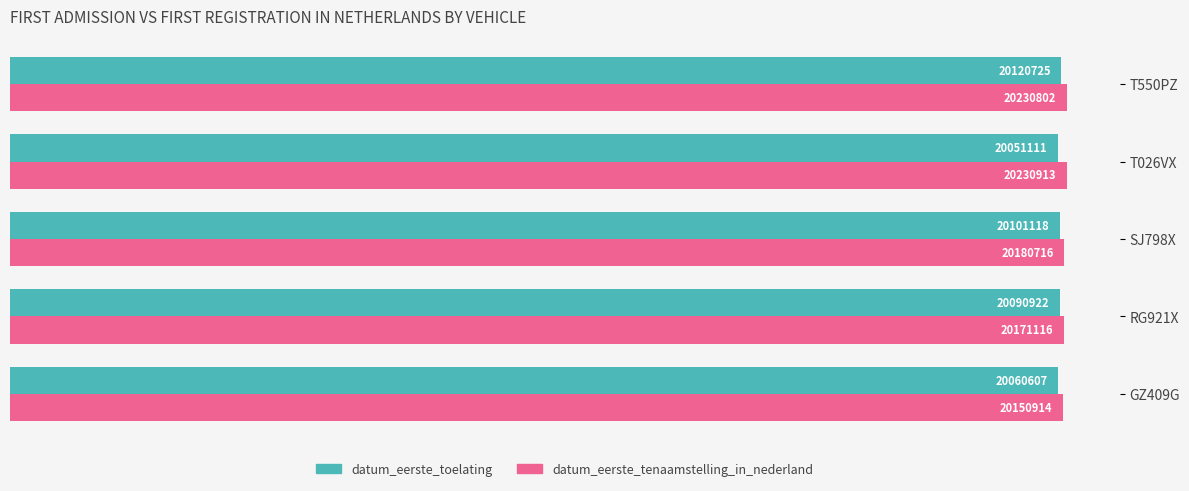

The datum_eerste_tenaamstelling_in_nederland series shows 20171116 at RG921X. True or false?

True